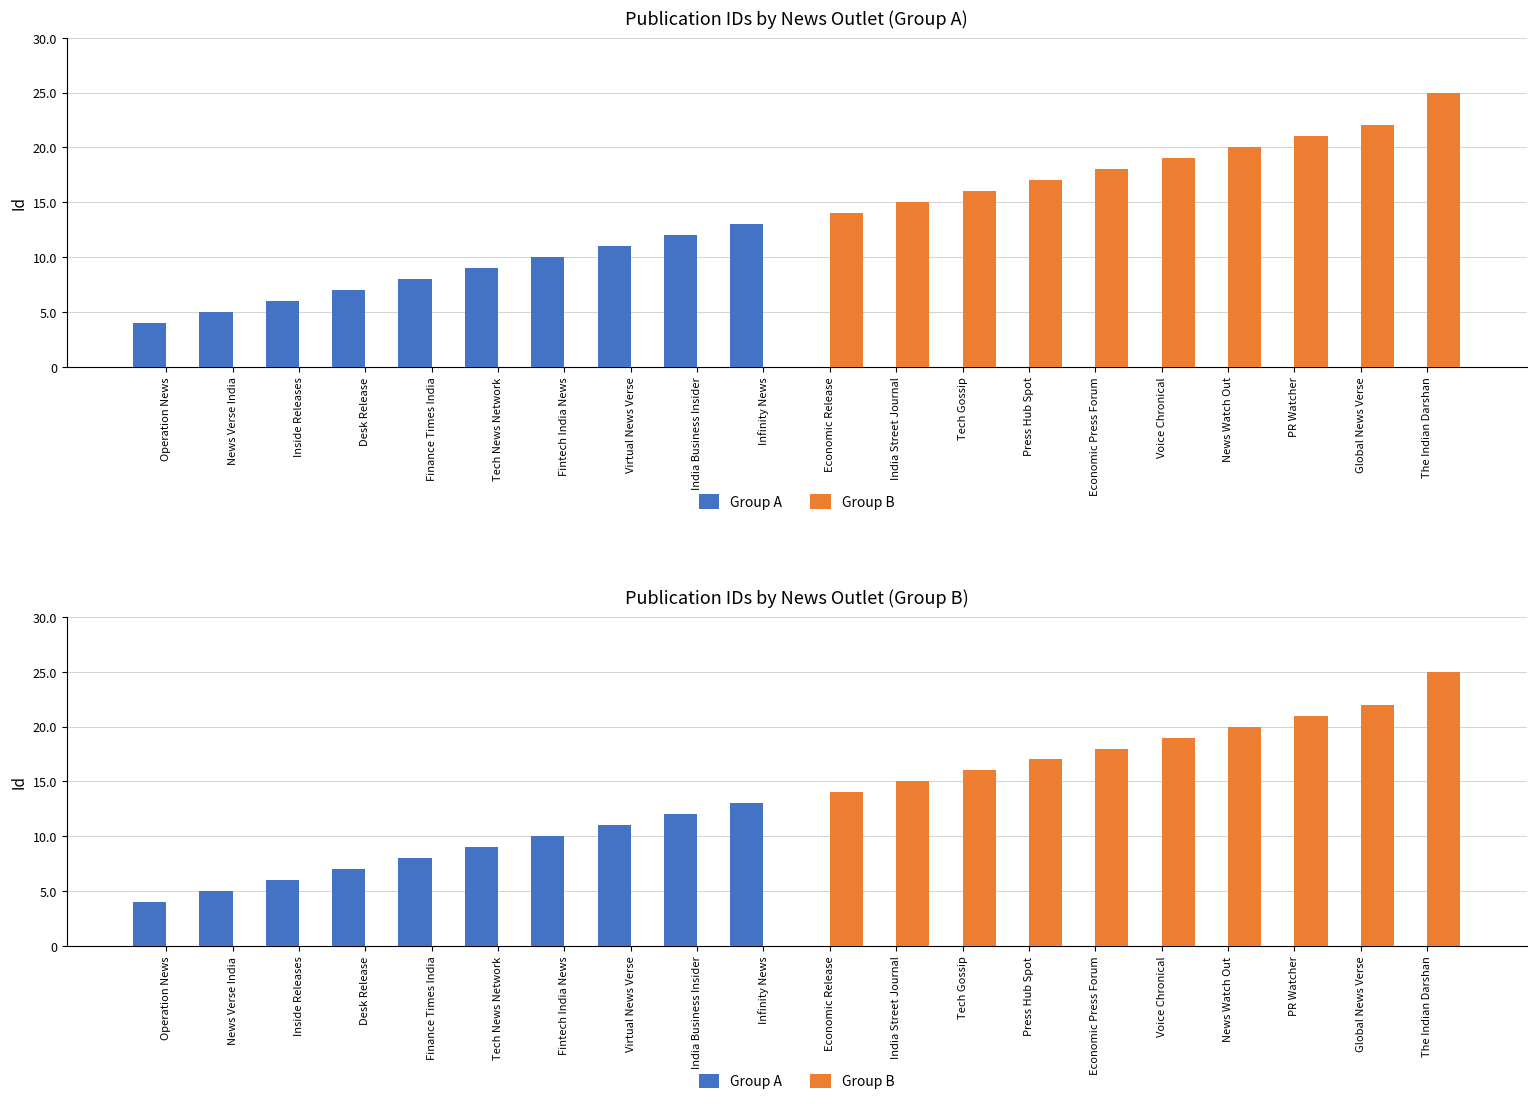

Is the value of Group B at News Watch Out greater than the value of Group A at India Business Insider?

Yes